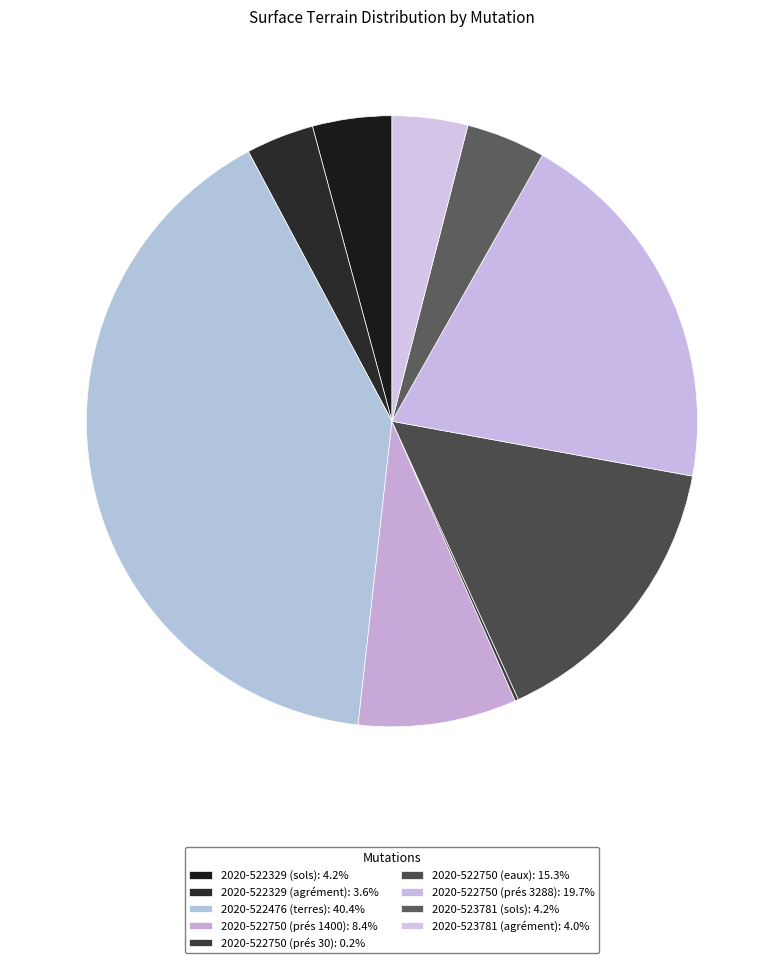

To the nearest percent, what is the combined percentage of 2020-522329 (sols) and 2020-522750 (prés 30)?

4%